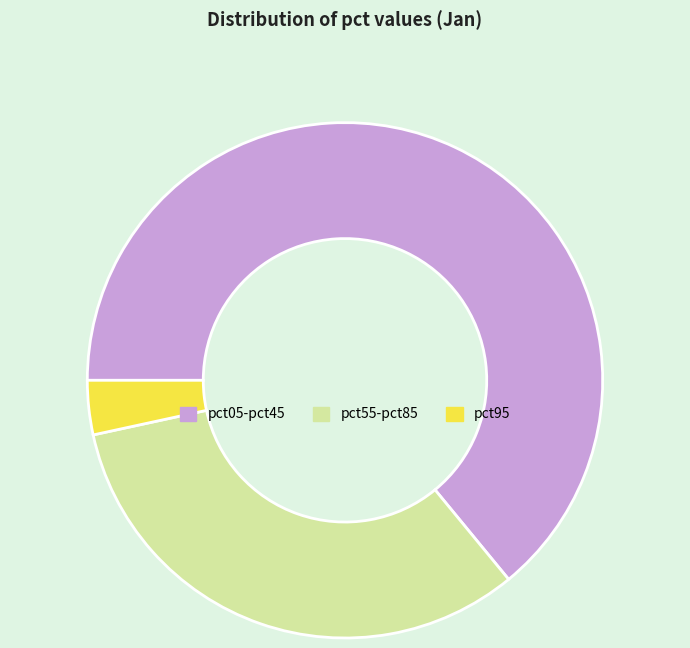

Count the number of slices in the pie.

3